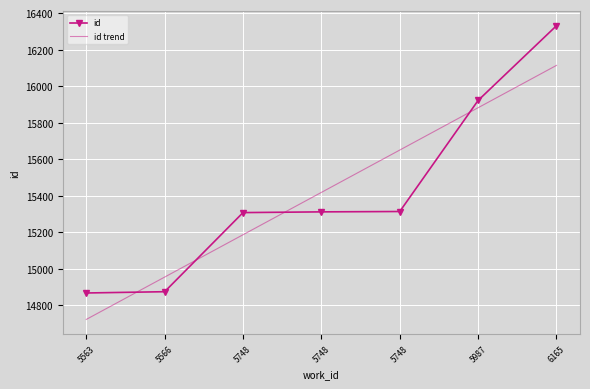

True or false: id trend has more than 0 points higher than both neighbors.

False